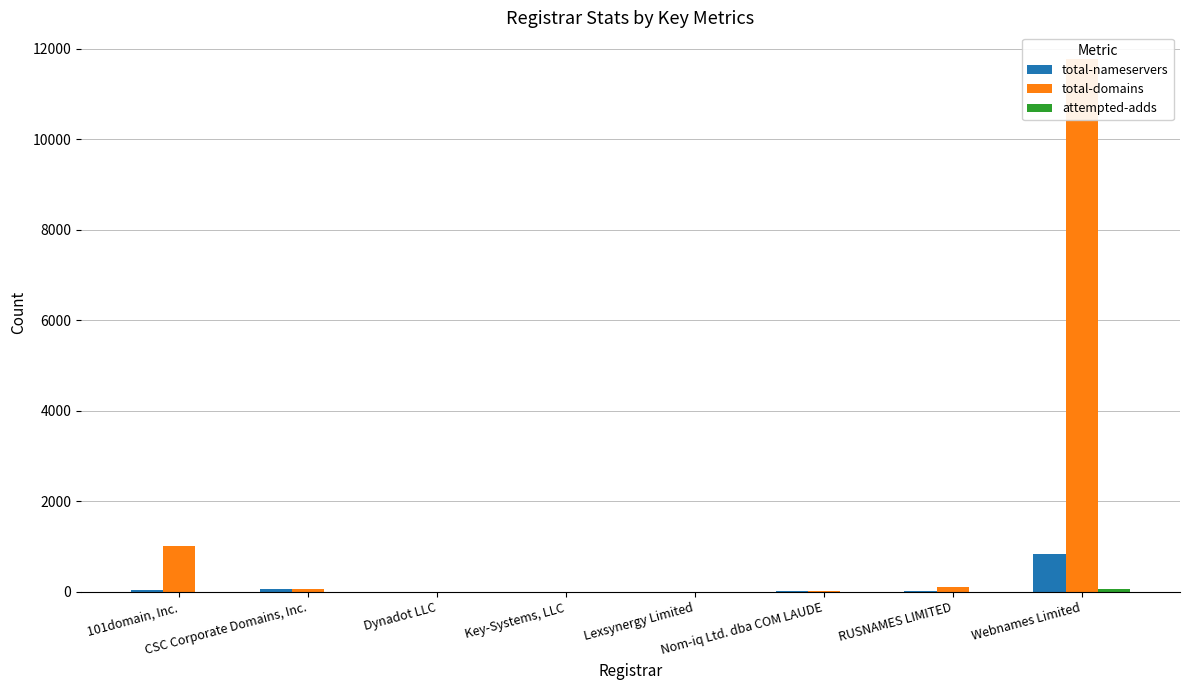

Rank the series at Webnames Limited from lowest to highest value.

attempted-adds, total-nameservers, total-domains